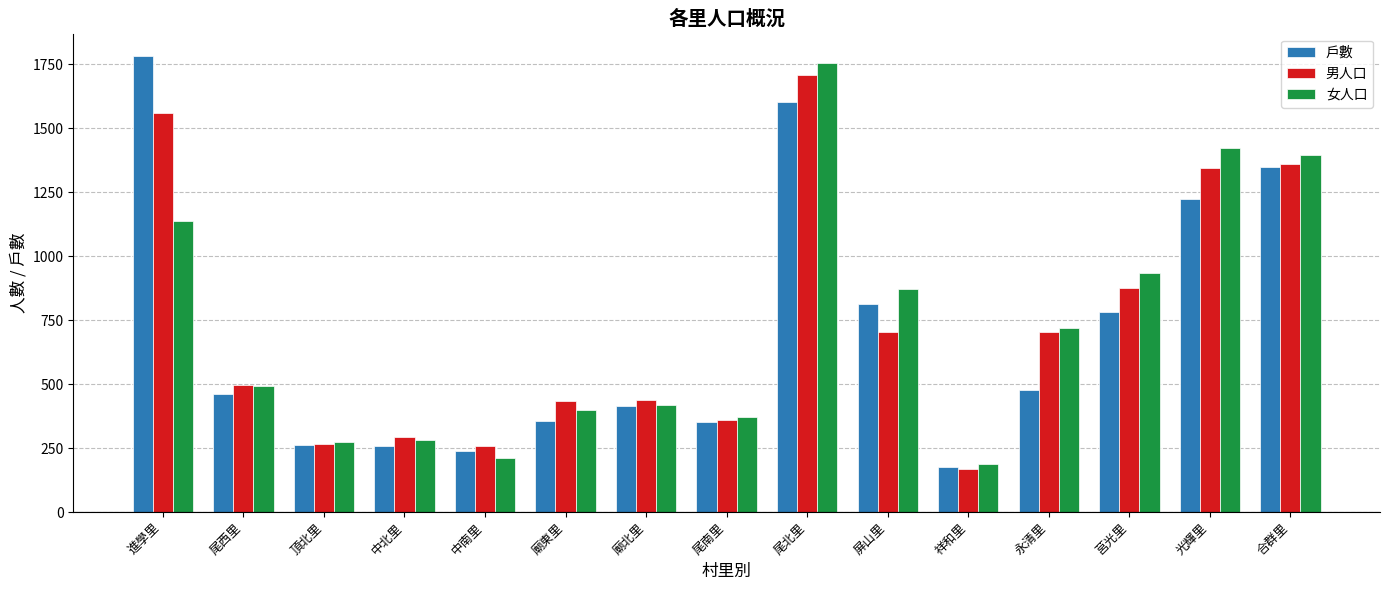

What are all the series names shown in the legend?

戶數, 男人口, 女人口